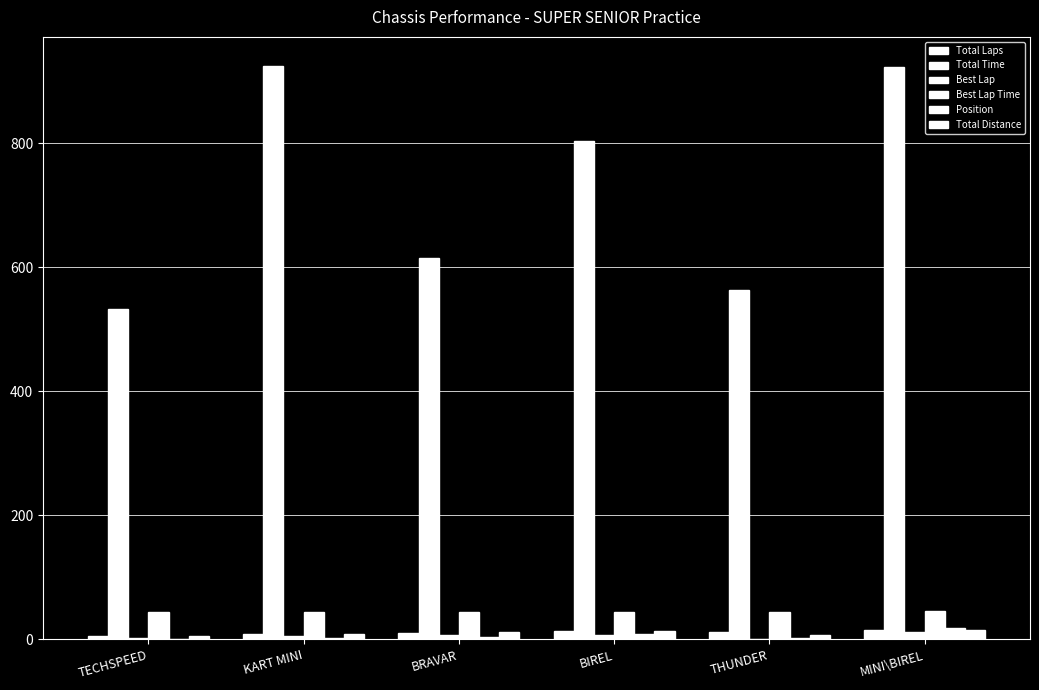

What is the sum of the Best Lap values at MINI\BIREL and KART MINI?

17.0